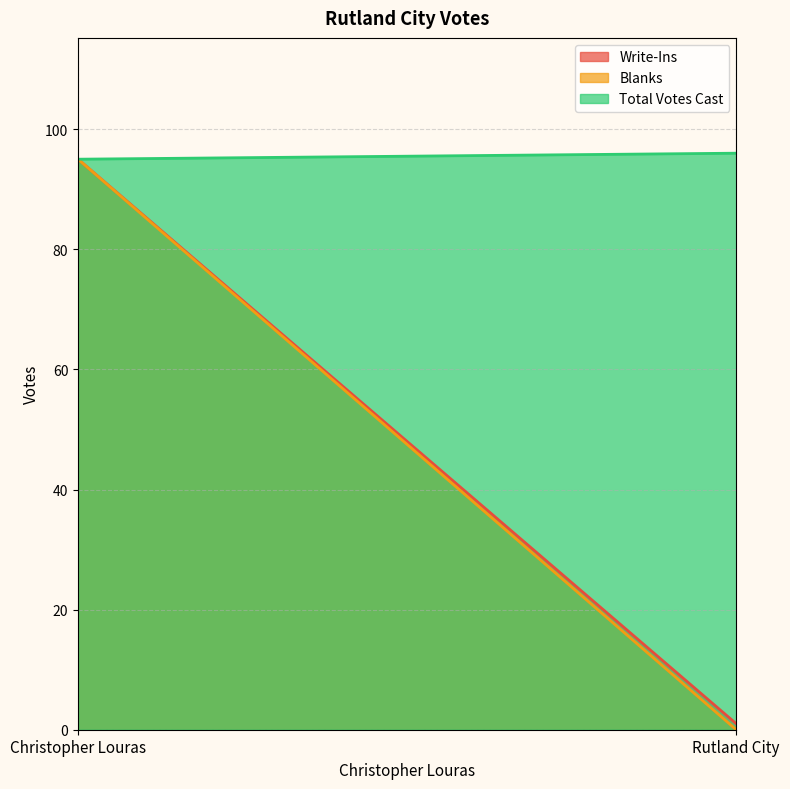

What is the difference between the Total Votes Cast values at Christopher Louras and Rutland City?

1